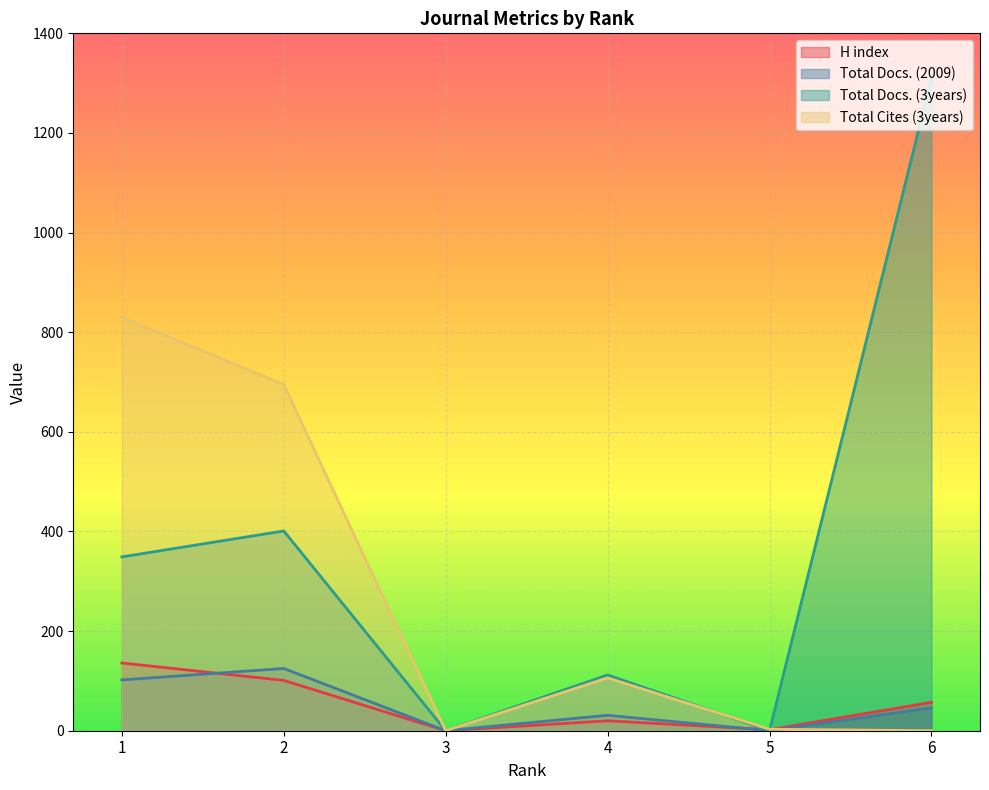

Between 1 and 6, which series saw the biggest shift?

Total Docs. (3years)